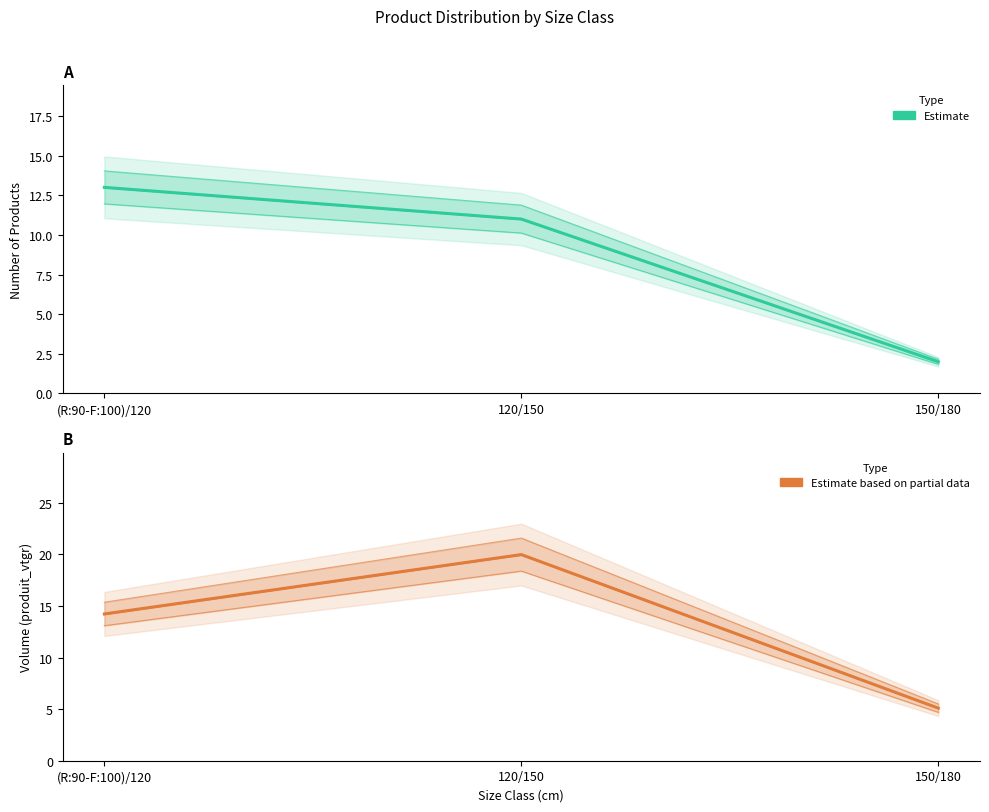

What is the difference between the produit_nbre values at (R:90-F:100)/120 and 150/180?

11.0